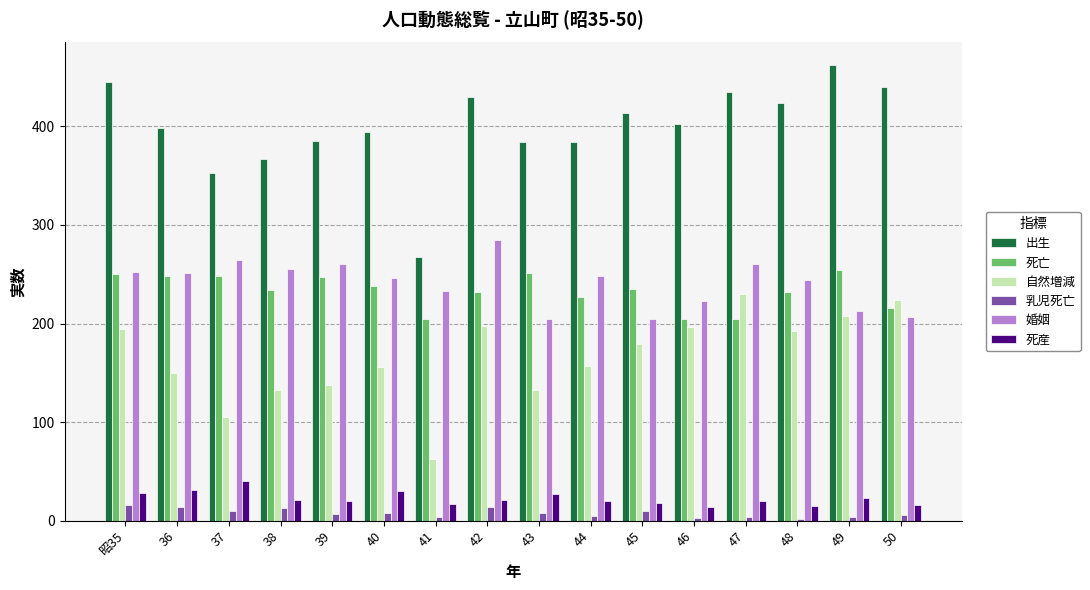

Which series has the largest range (max minus min)?

出生